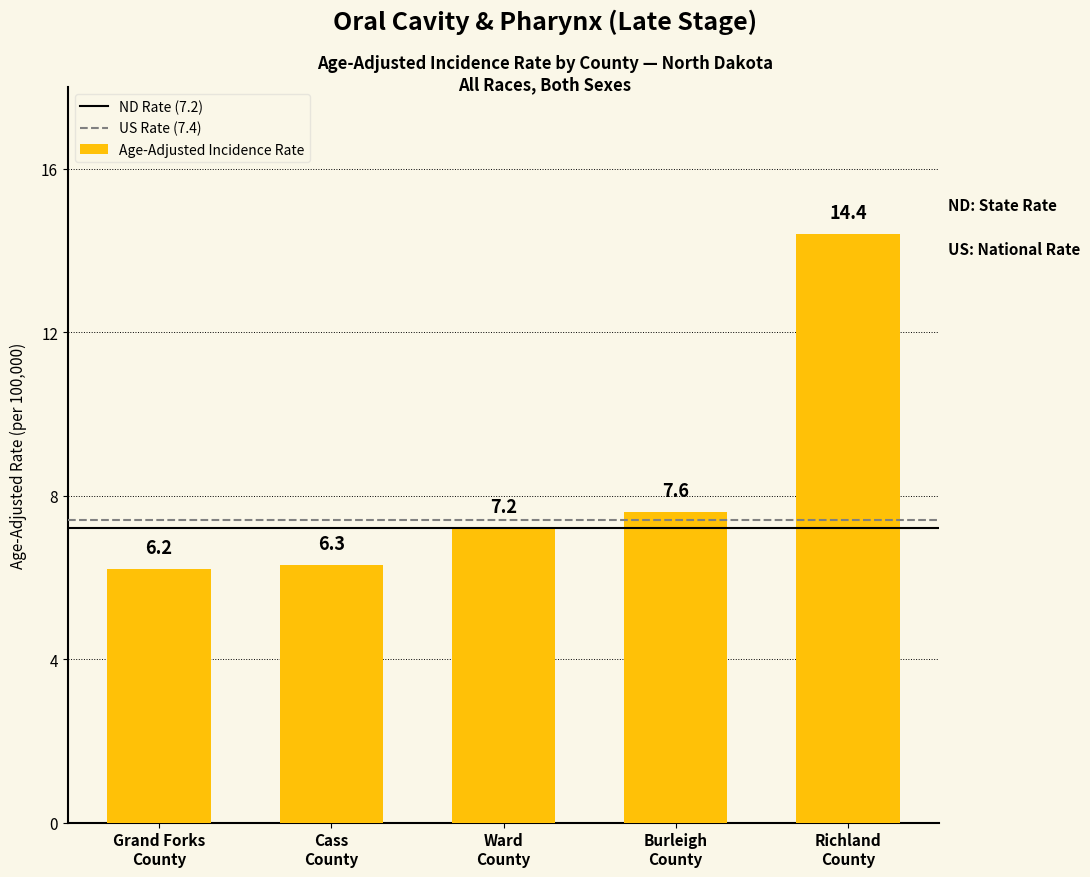

Rank the categories by value from lowest to highest.

Grand Forks
County, Cass
County, Ward
County, Burleigh
County, Richland
County